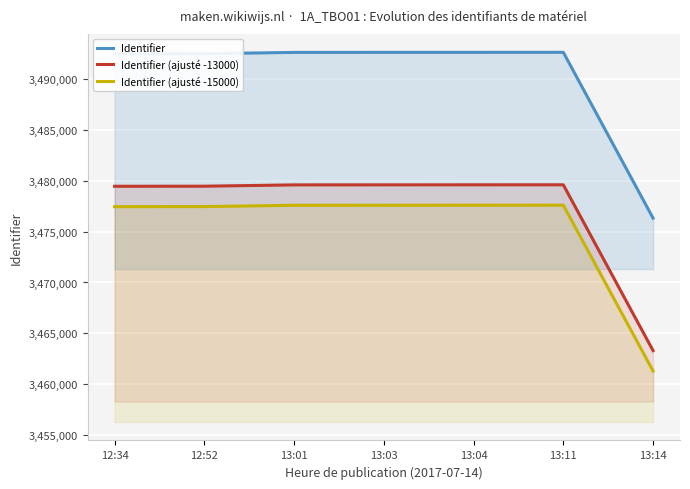

What is the label of the 4th point from the right?

13:03